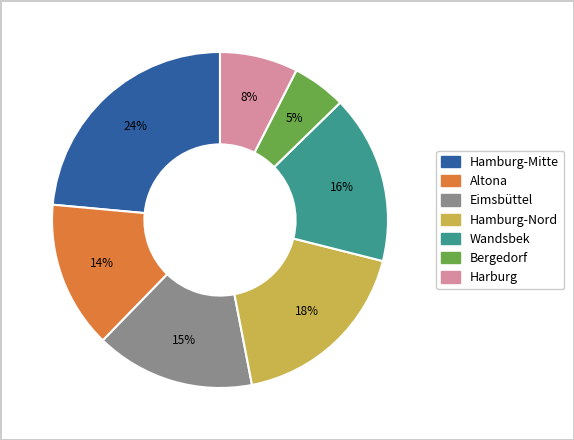

Do Harburg and Eimsbüttel together represent more than half of the pie?

No